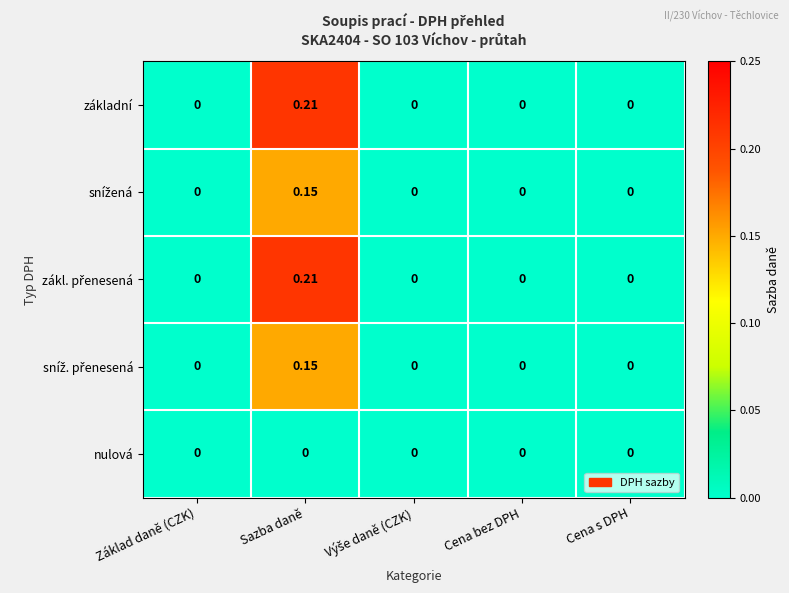

At which category is the sum across all series the highest?

Sazba daně